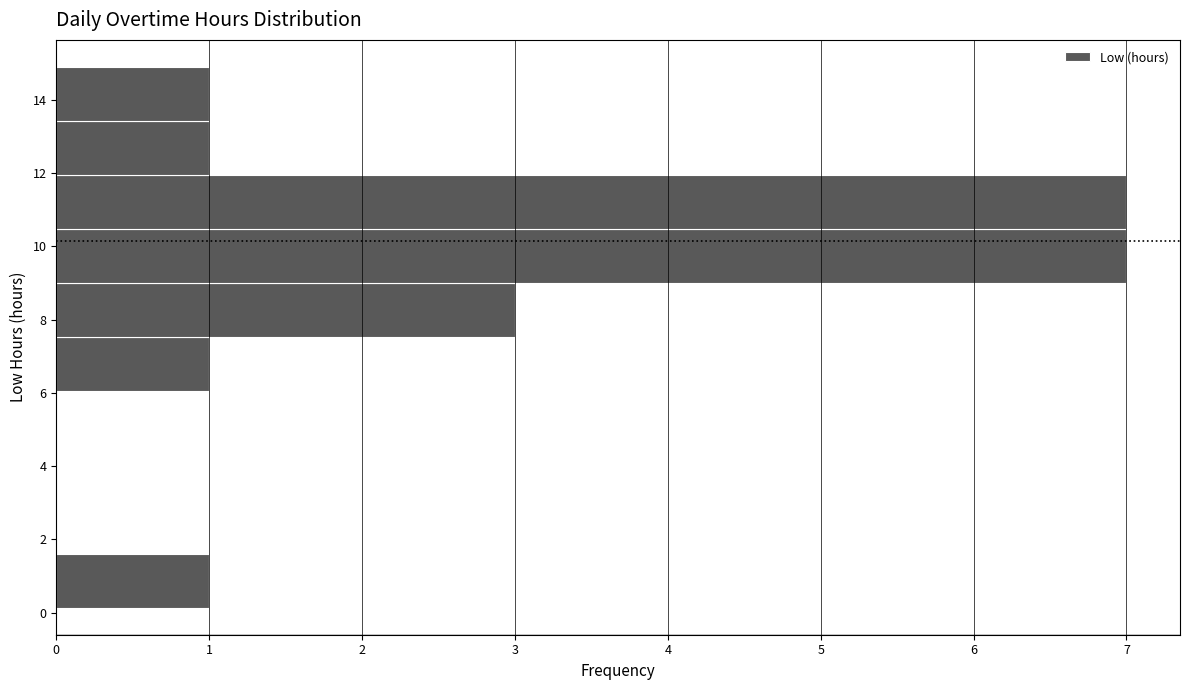

Reading bottom to top, list every bar in this chart as the range it spans on the y-axis followed by its length. Neither the bar edges nor the lengths are printed on the chart, so give them approximately, as read against the axes.

0.2 to 1.6: 1
1.6 to 3.0: 0
3.0 to 4.6: 0
4.6 to 6.0: 0
6.0 to 7.6: 1
7.6 to 9.0: 3
9.0 to 10.4: 7
10.4 to 12.0: 7
12.0 to 13.4: 1
13.4 to 14.8: 1